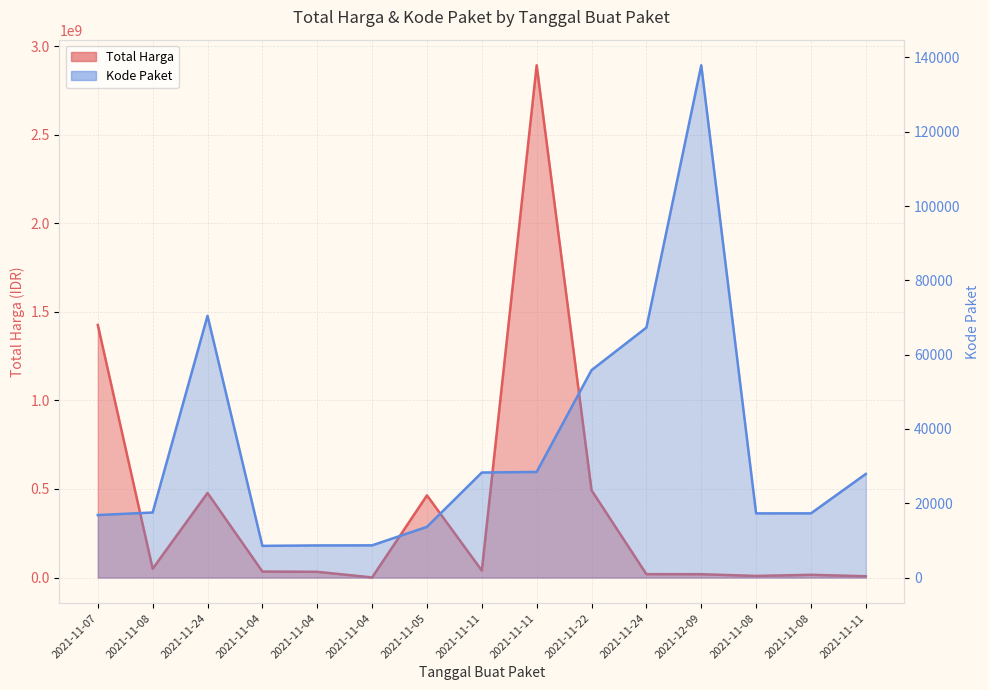

True or false: Total Harga and Kode Paket intersect in this chart.

False